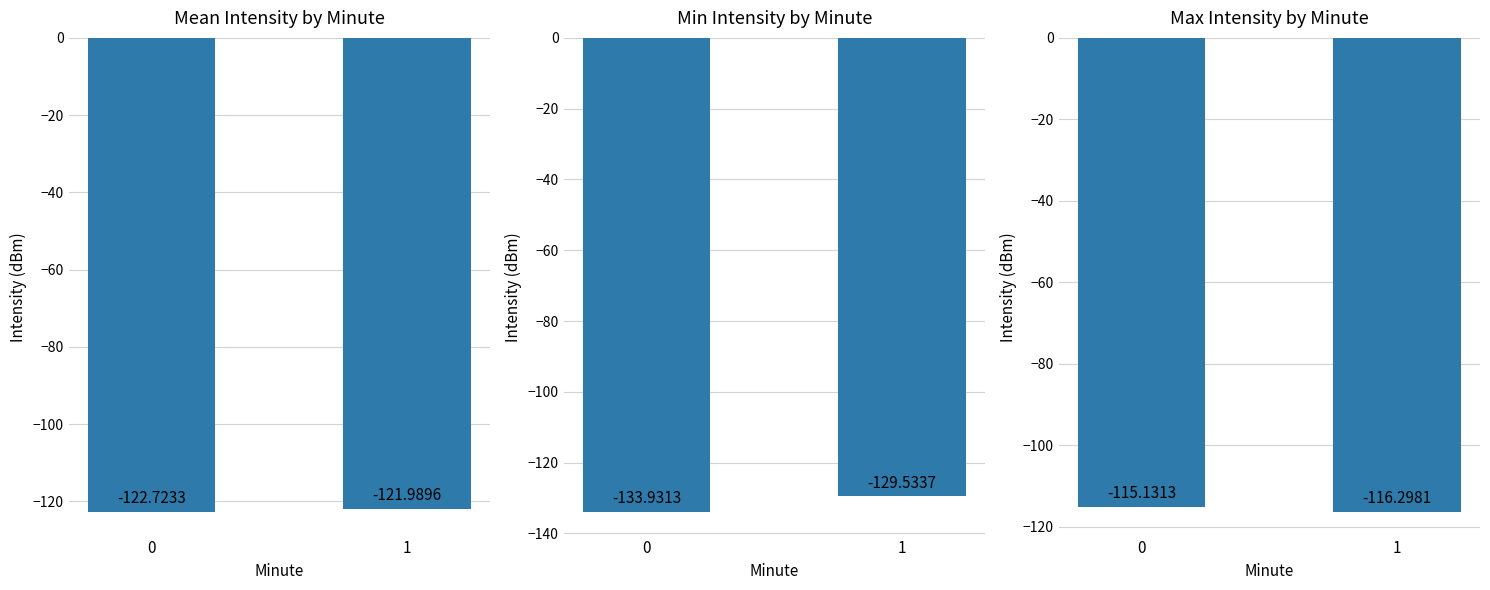

List the labels in order of value, largest first.

0, 1